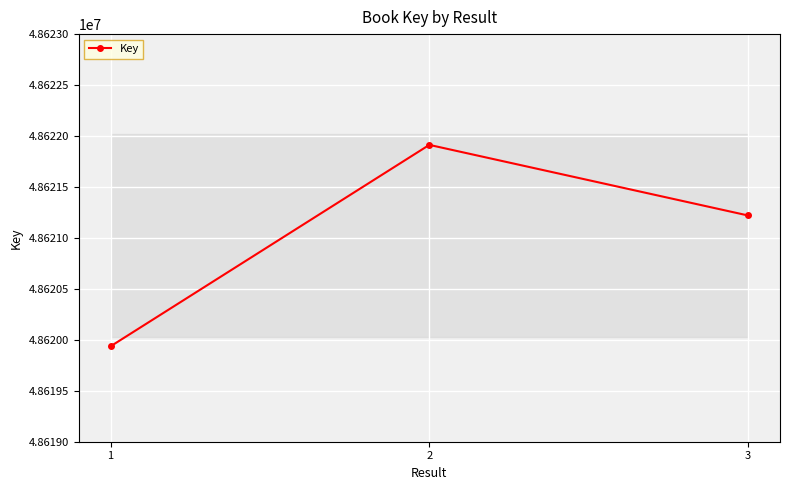

What is the value of the 2nd point from the left?

48621913